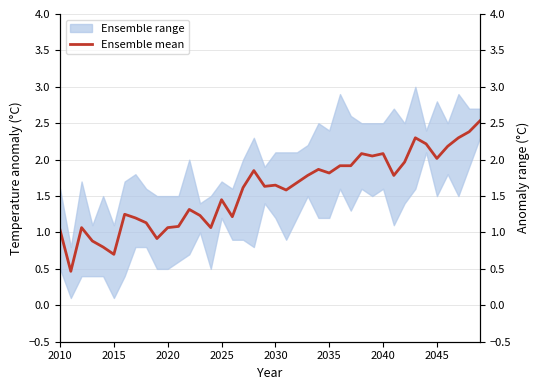

How many values exceed 1?

35